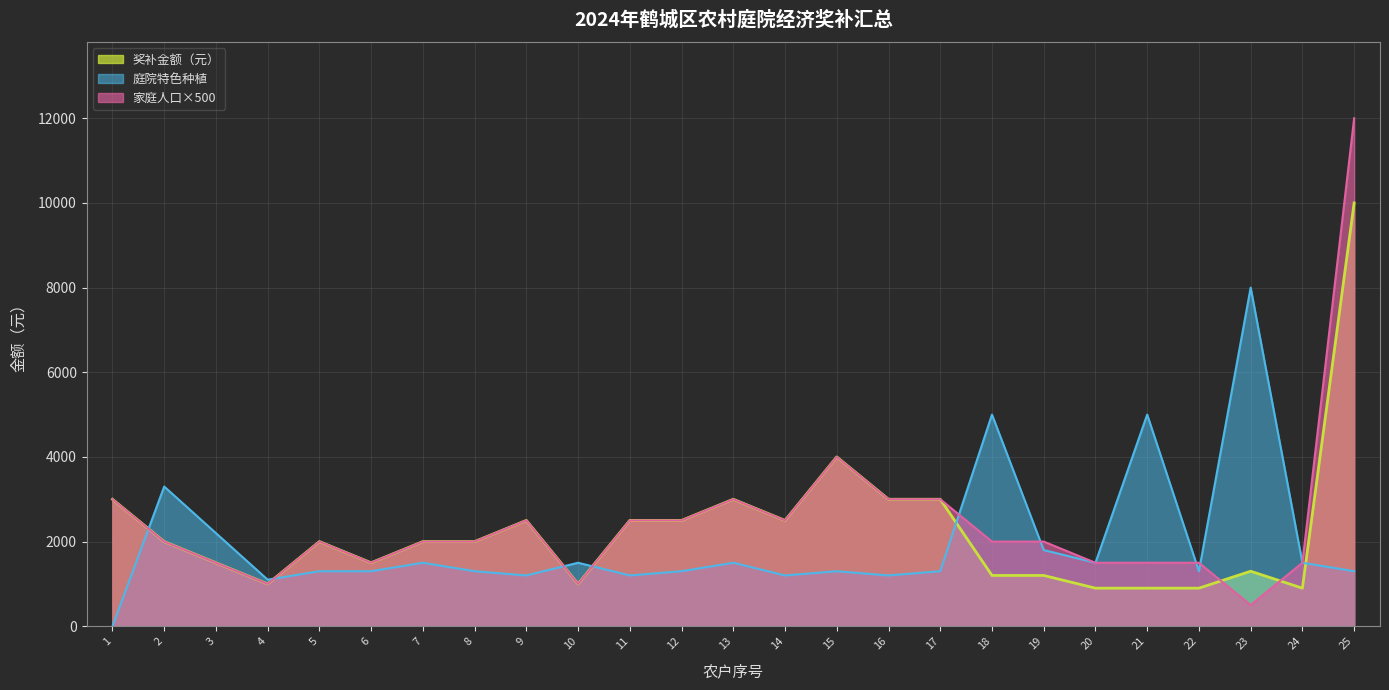

In 奖补金额（元）, how many points are lower than both neighbors (excluding endpoints)?

5